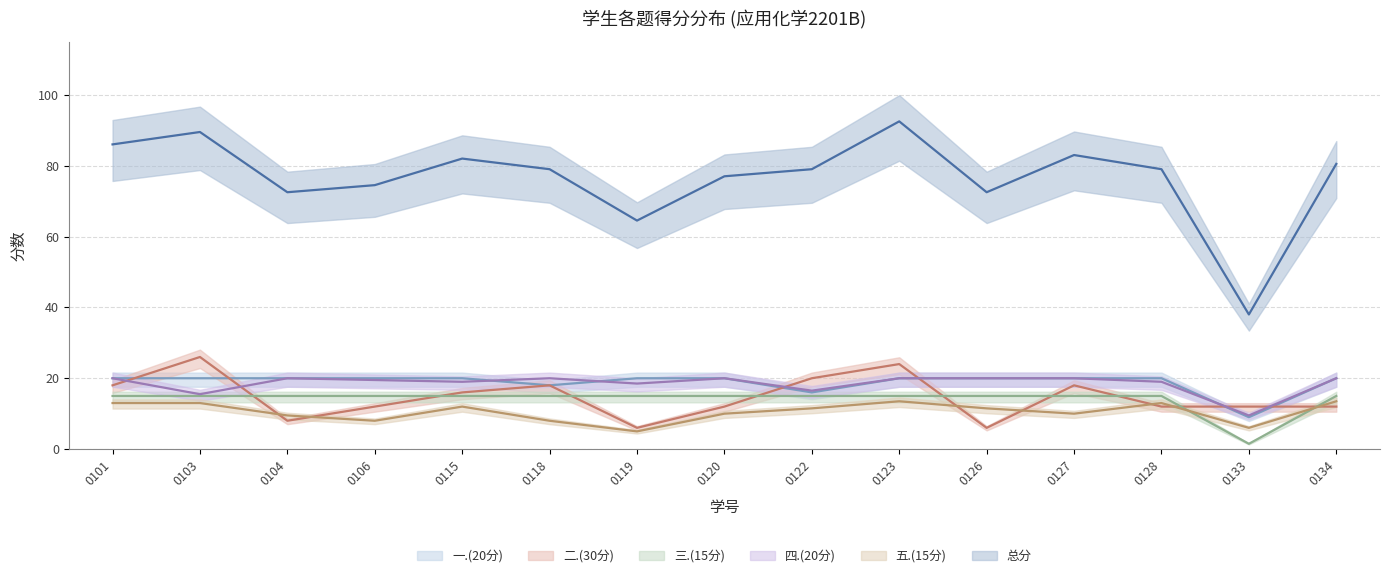

What is the average value of the 四.(20分) series?

18.5